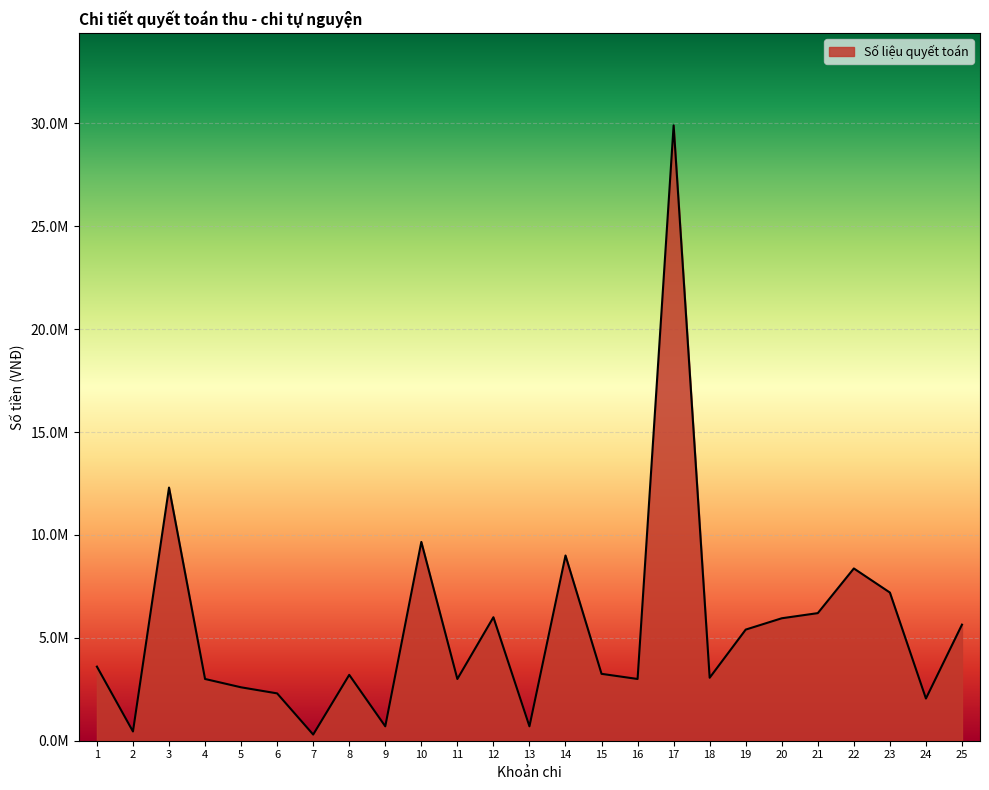

Is this an area chart (filled region under the line)?

Yes